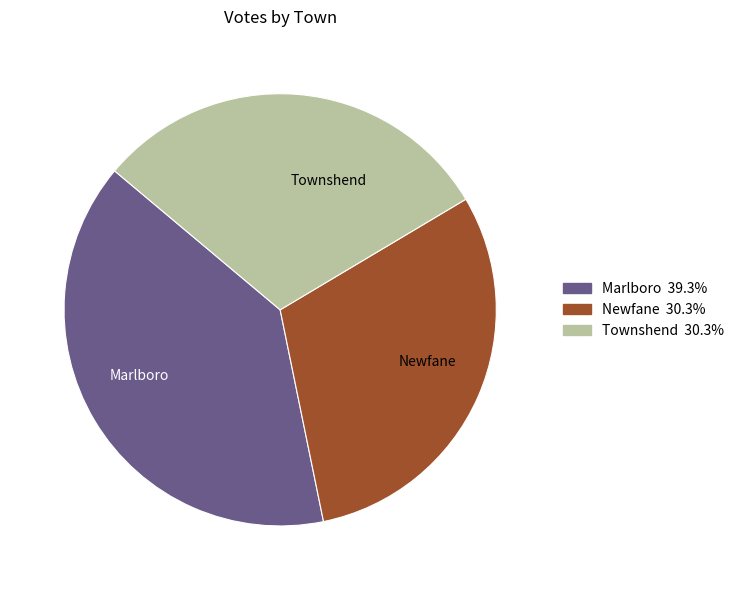

Between Marlboro and Townshend, which is larger?

Marlboro